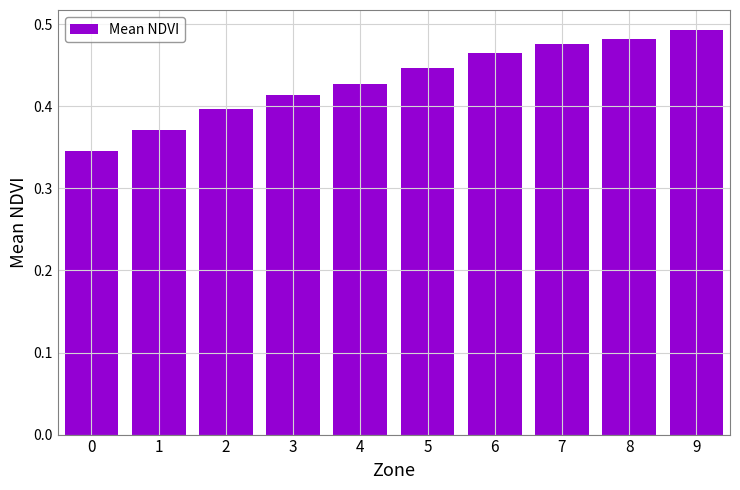

The value at 5 is 0.1. True or false?

False